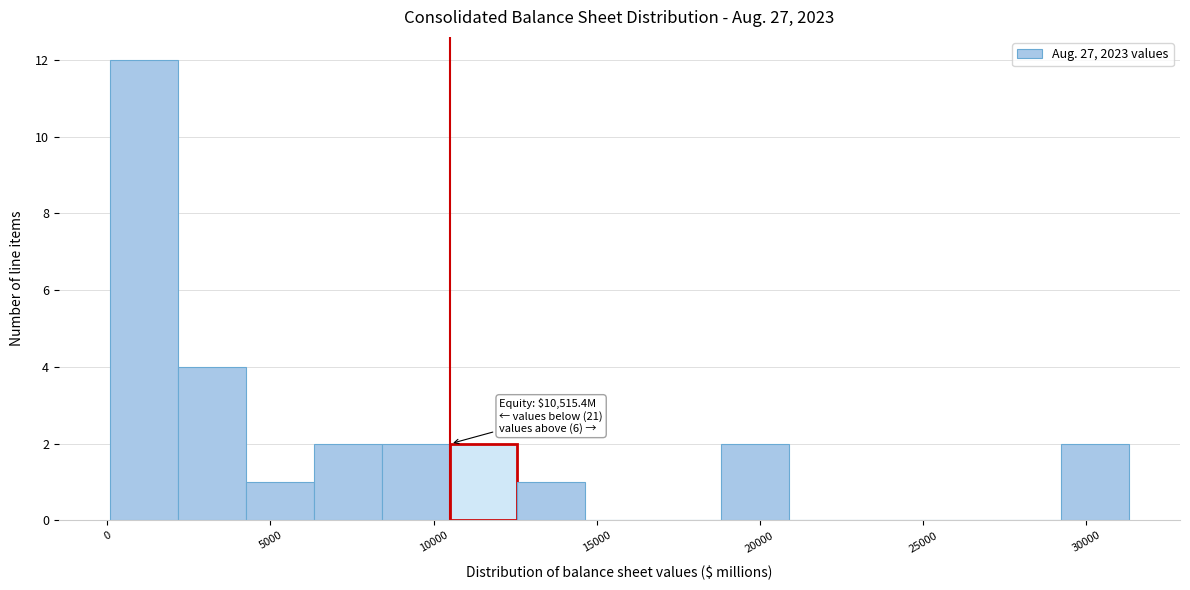

Which range on the x-axis has the tallest bar?

0 to 2000